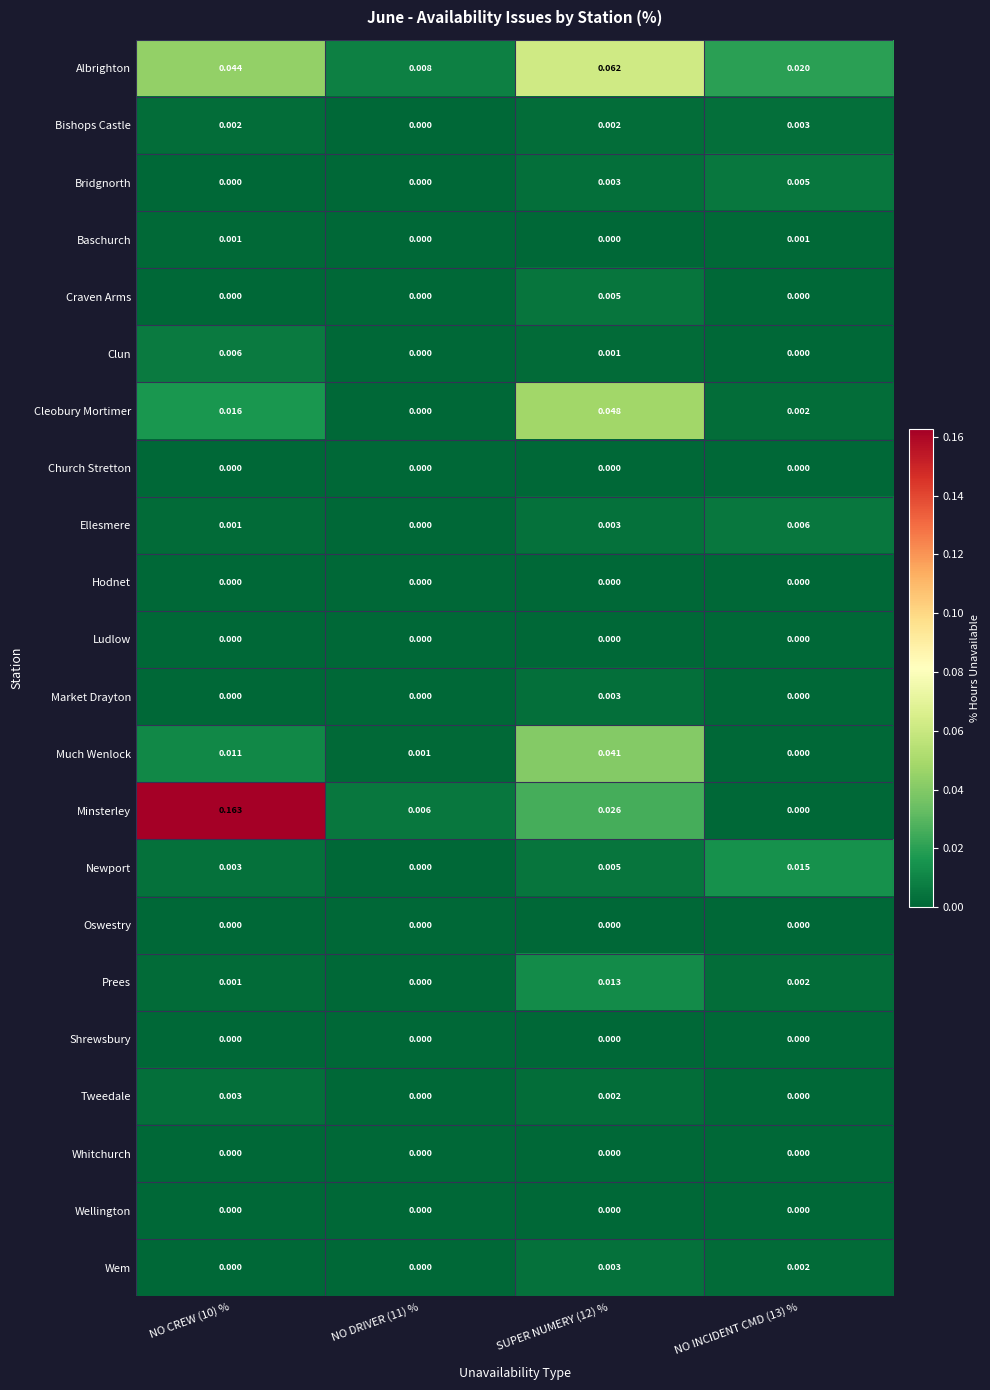

At how many categories does at least one series exceed 0?

4